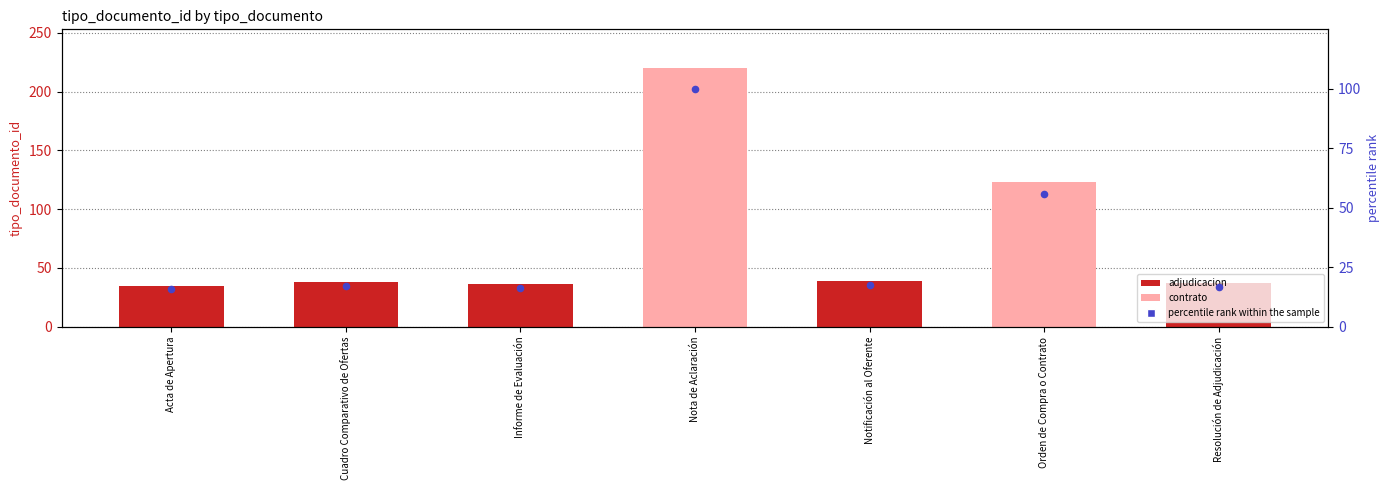

Which series contains the highest Y value?

tipo_documento_id